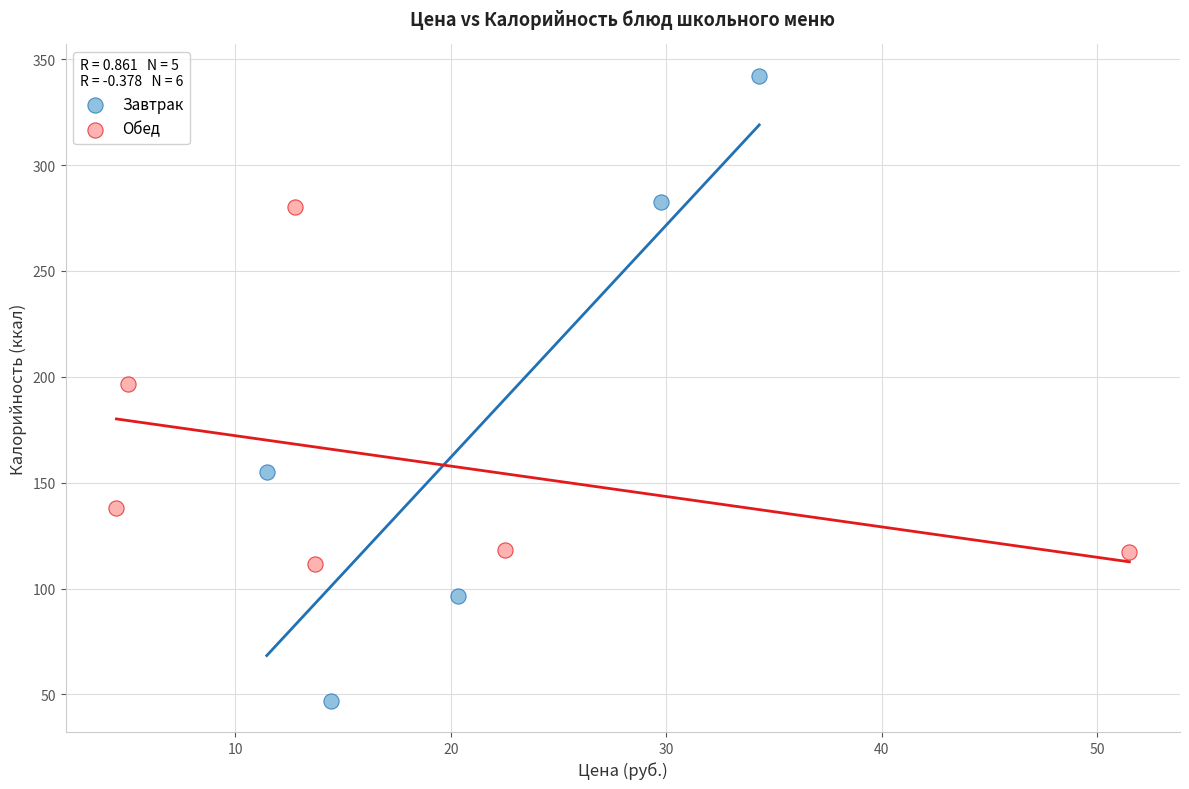

Which series contains the highest Y value?

Завтрак